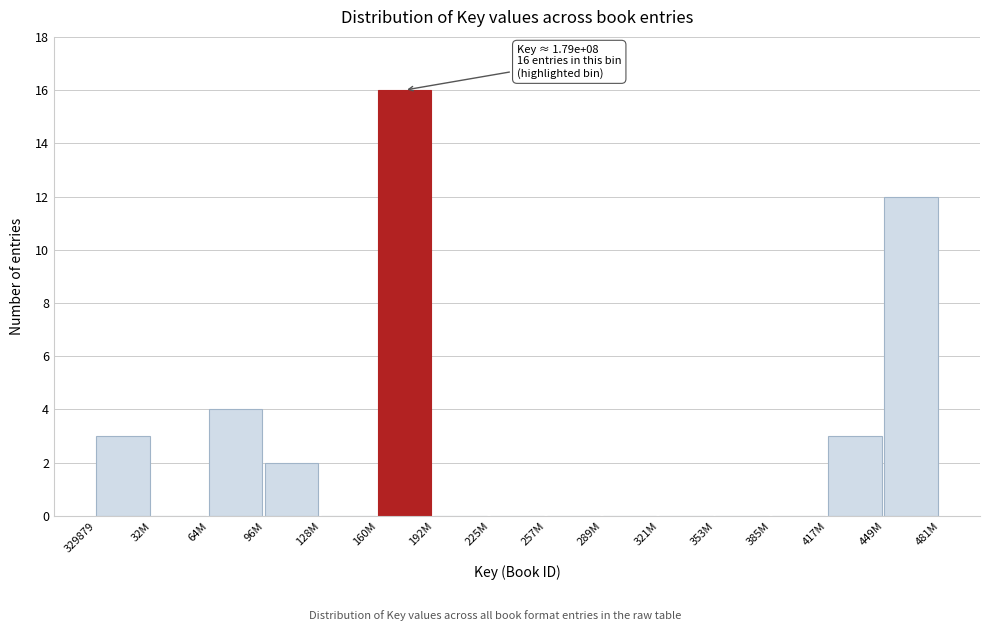

Reading left to right, transcribe all the data shown in this chart.

329879=3	32M=0	64M=4	96M=2	128M=0	160M=16	192M=0	225M=0	257M=0	289M=0	321M=0	353M=0	385M=0	417M=3	449M=12